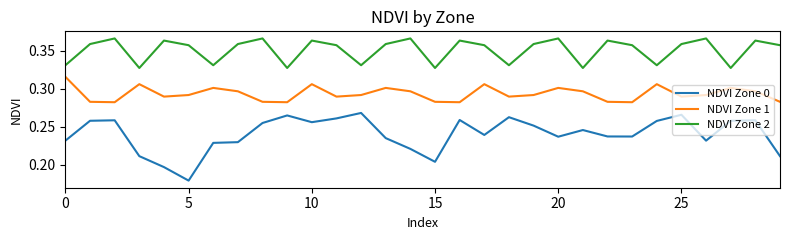

Which series has the largest total across all categories?

NDVI Zone 2